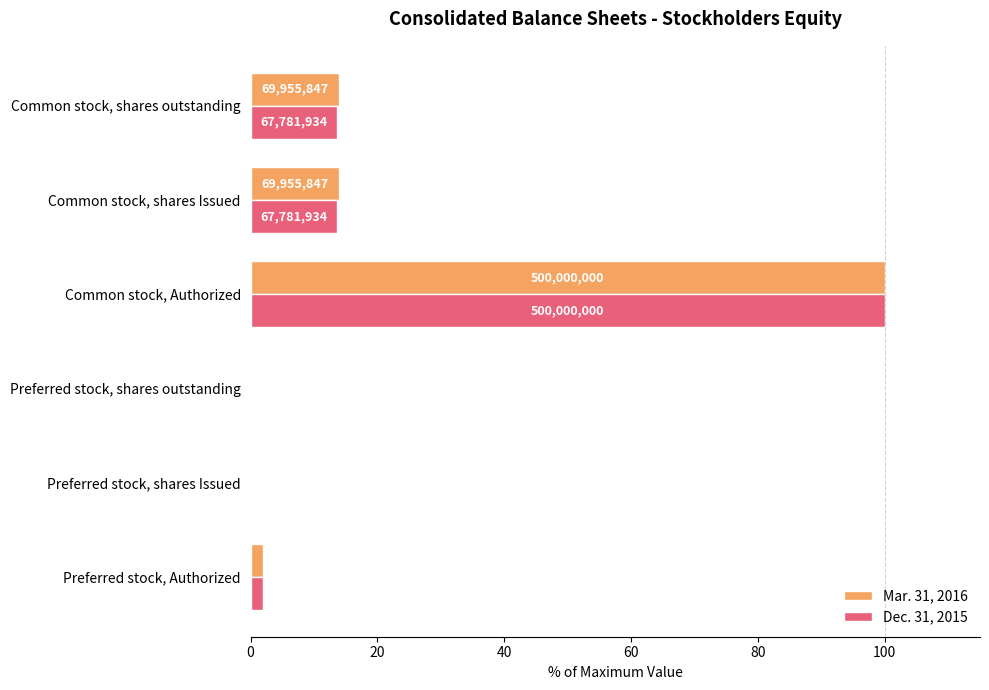

What are all the series names shown in the legend?

Mar. 31, 2016, Dec. 31, 2015